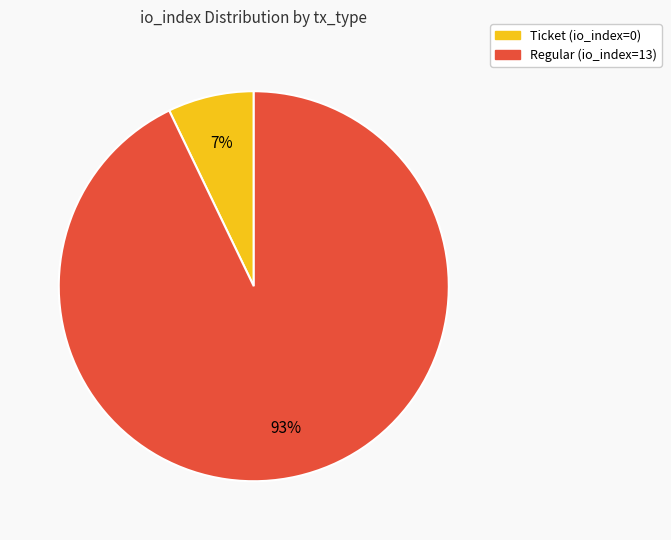

Does Regular (io_index=13) account for over 50% of the chart?

Yes